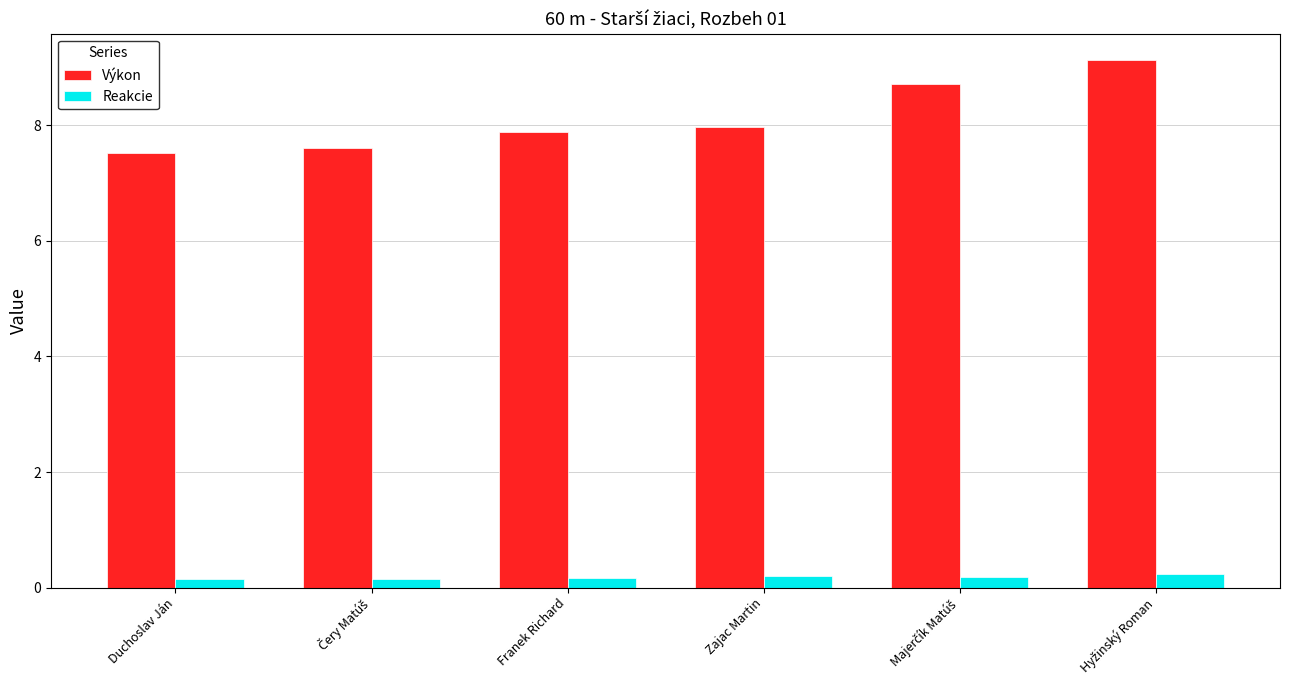

What is the total value across all series at Zajac Martin?

8.2